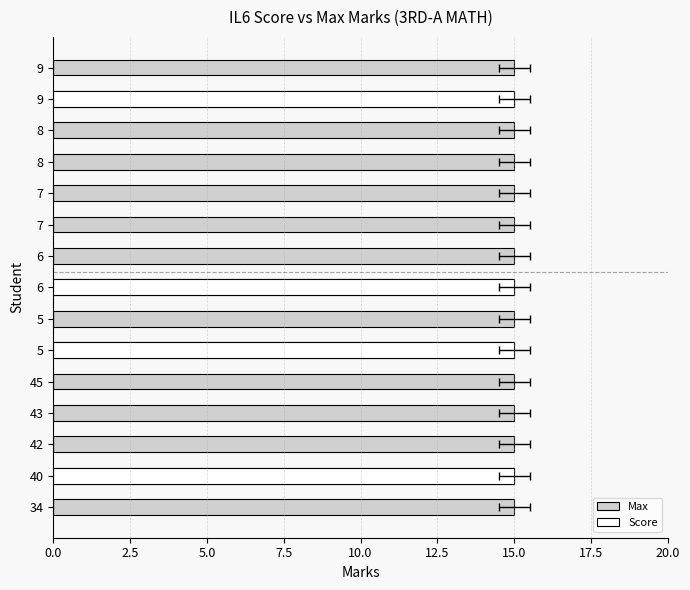

At how many categories does at least one series exceed 0?

15